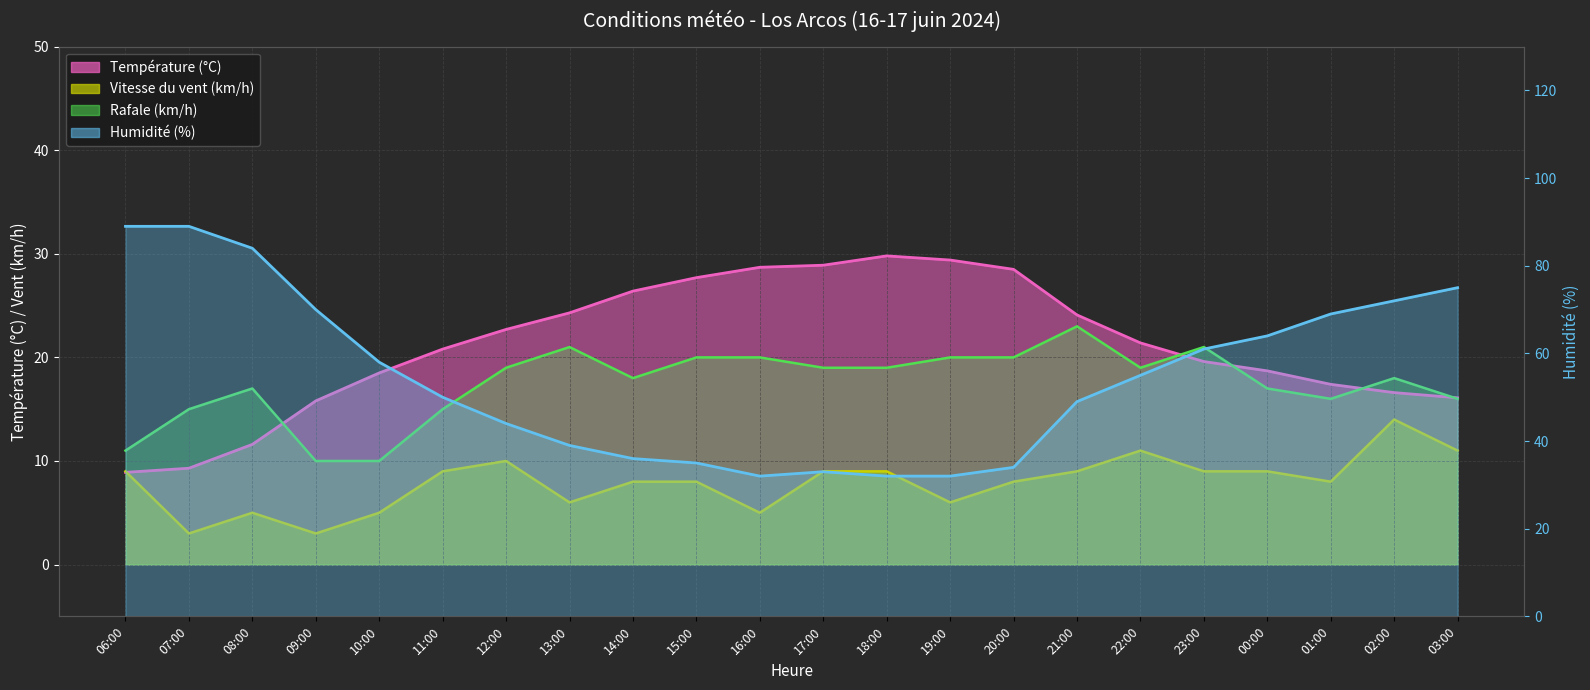

Which category has the highest value in the Température (°C) series?

18:00